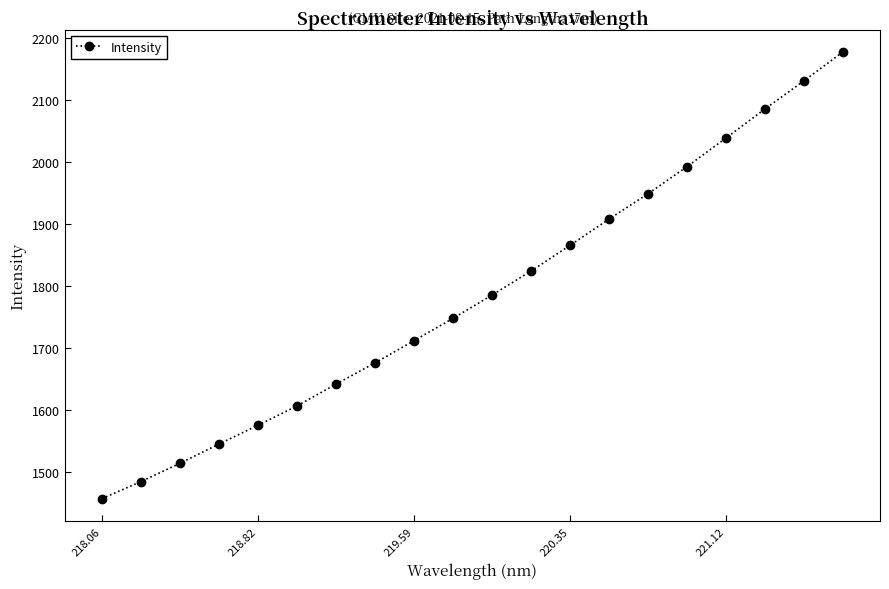

What is the smallest value displayed?

1456.7